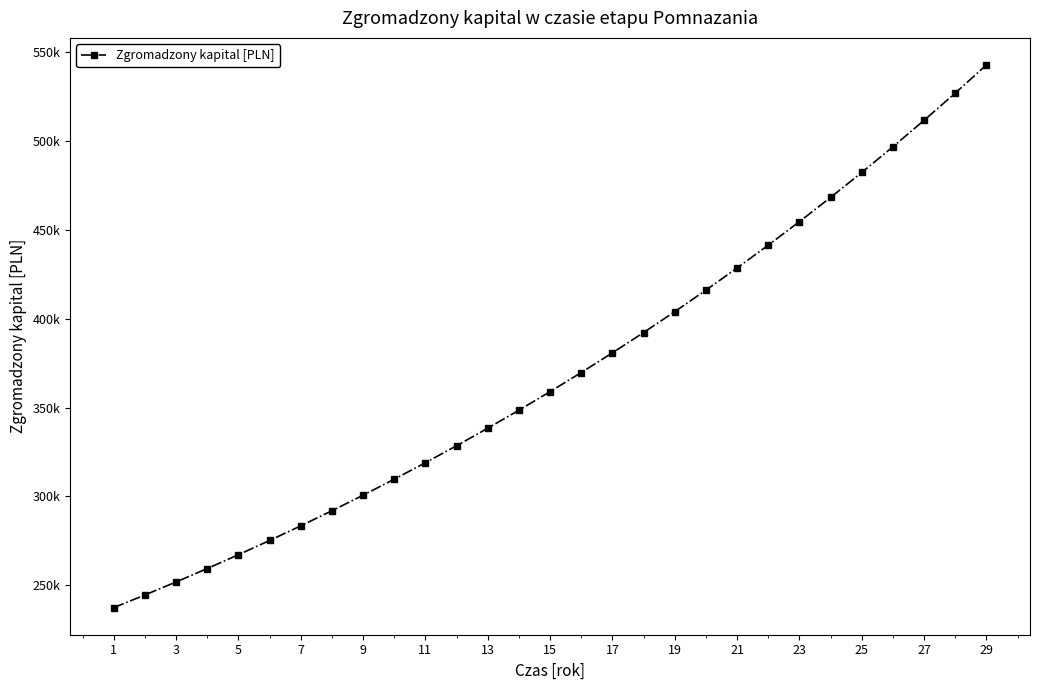

What is the maximum value shown in the chart?

542925.1